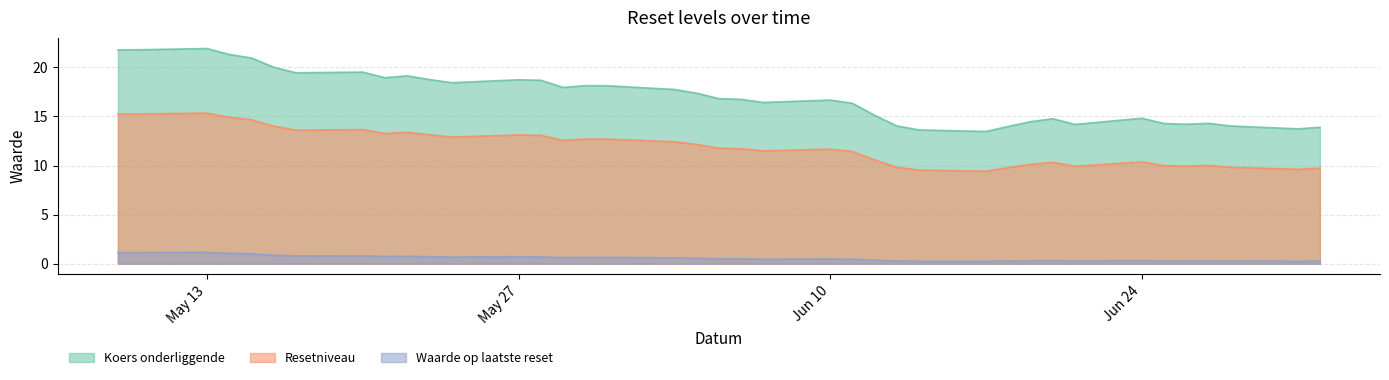

At which label does Koers onderliggende reach its minimum?

2024-06-17